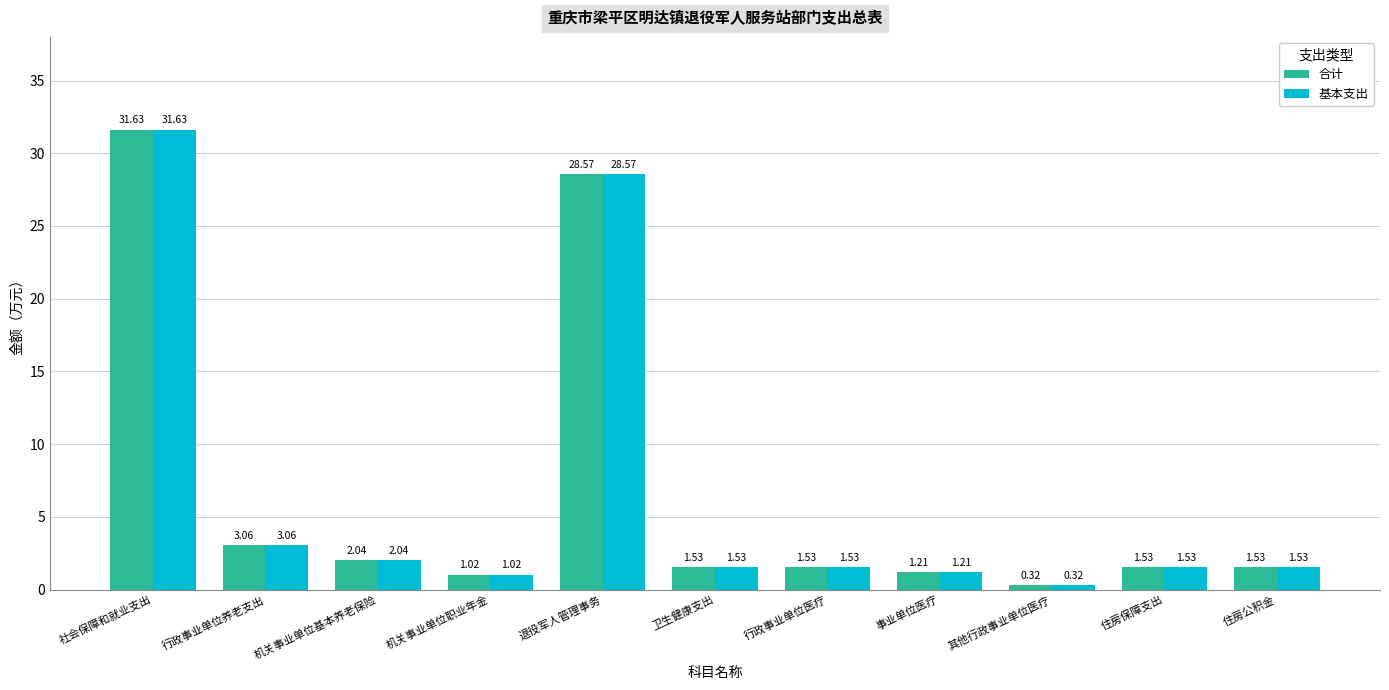

What are all the series names shown in the legend?

合计, 基本支出